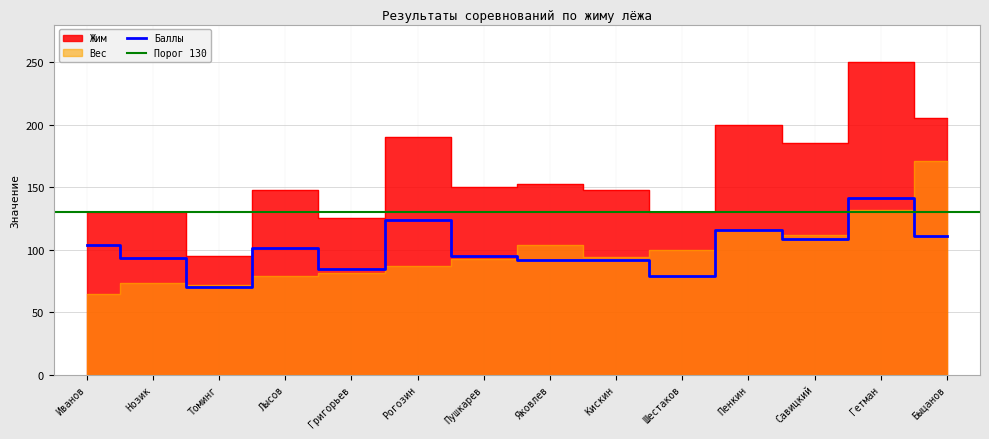

How many interior local peaks does the Баллы series have?

5